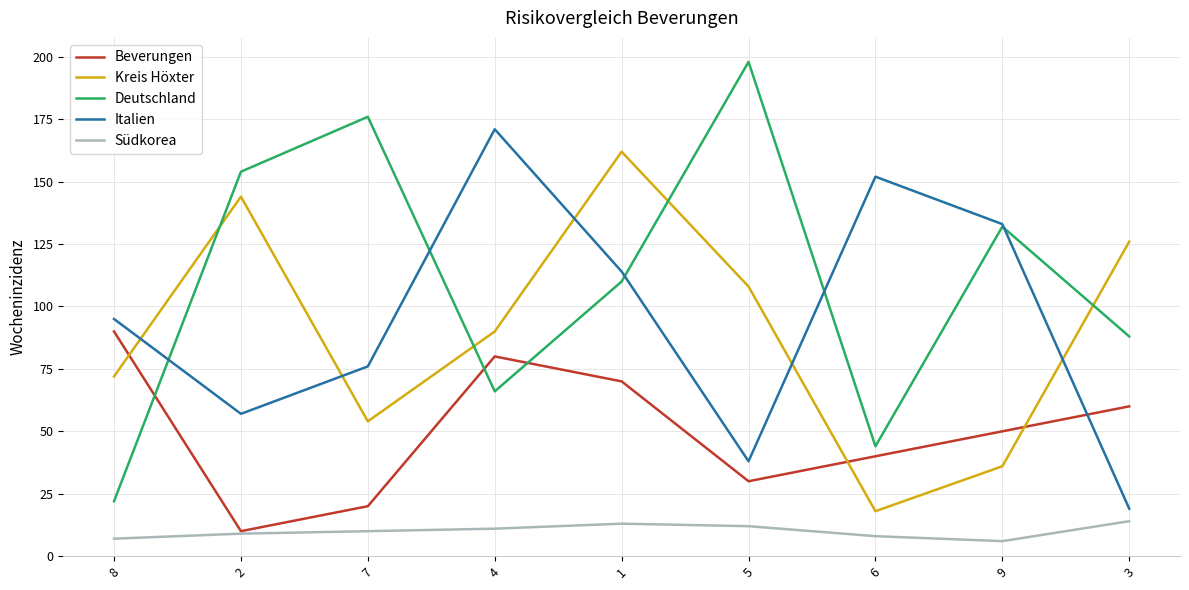

Reading left to right, list all the values displayed in this chart.

Beverungen: 8=90.0	2=10.0	7=20.0	4=80.0	1=70.0	5=30.0	6=40.0	9=50.0	3=60.0
Kreis Höxter: 8=72.0	2=144.0	7=54.0	4=90.0	1=162.0	5=108.0	6=18.0	9=36.0	3=126.0
Deutschland: 8=22.0	2=154.0	7=176.0	4=66.0	1=110.0	5=198.0	6=44.0	9=132.0	3=88.0
Italien: 8=95.0	2=57.0	7=76.0	4=171.0	1=114.0	5=38.0	6=152.0	9=133.0	3=19.0
Südkorea: 8=7.0	2=9.0	7=10.0	4=11.0	1=13.0	5=12.0	6=8.0	9=6.0	3=14.0